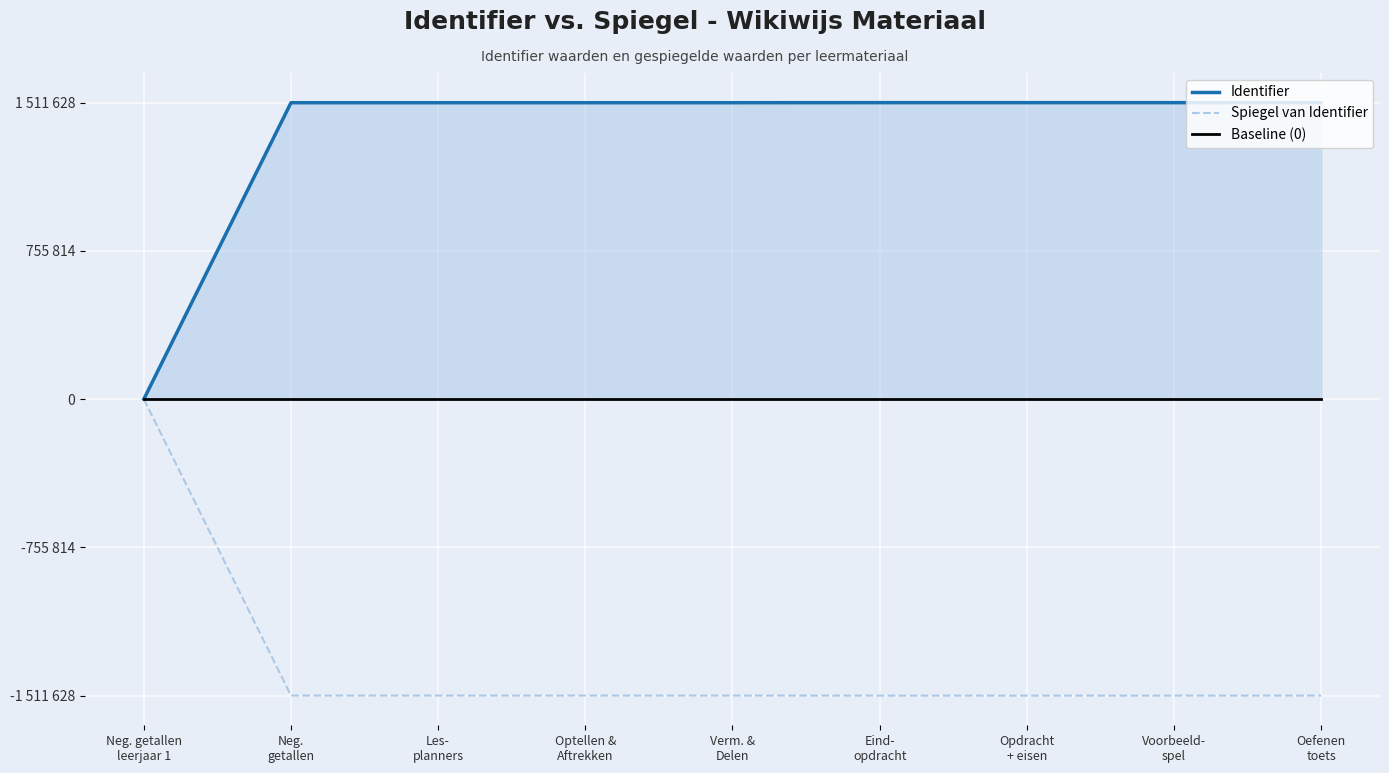

What is the difference between the maximum and minimum values in the Spiegel van Identifier series?

1511628